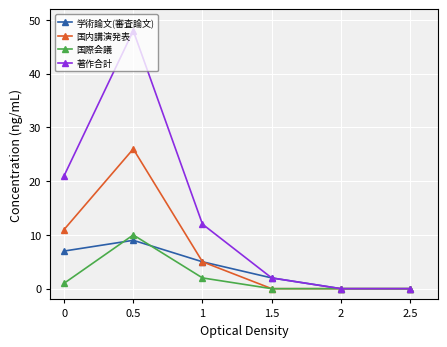

The value of 学術論文(審査論文) at 0.5 is 9. True or false?

True